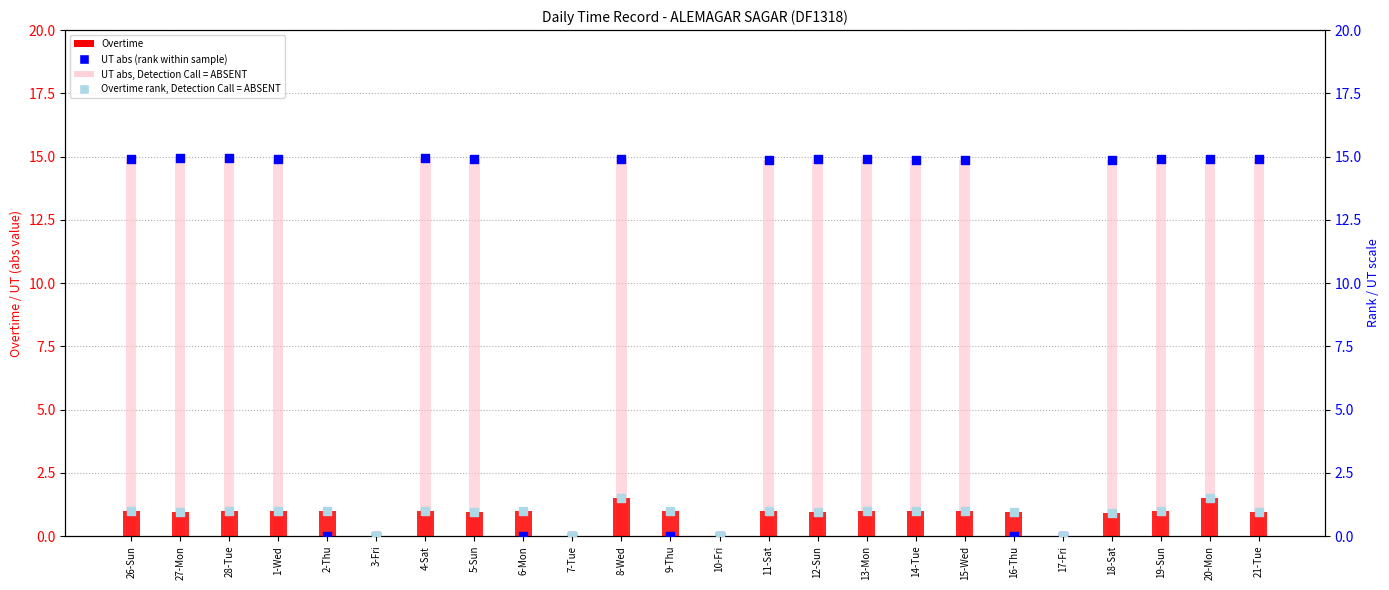

Which series has the widest spread of Y values?

UT (abs)